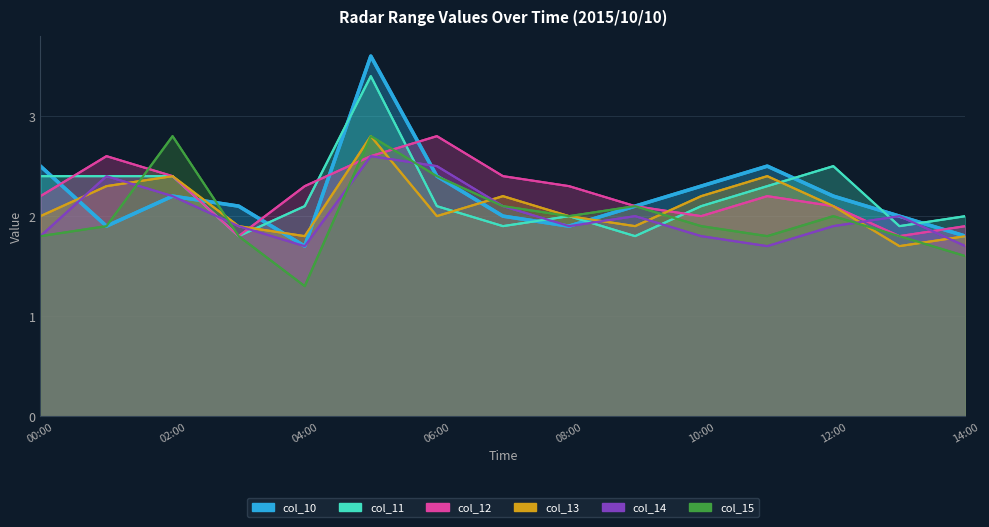

How many data points in col_13 are less than 2?

5